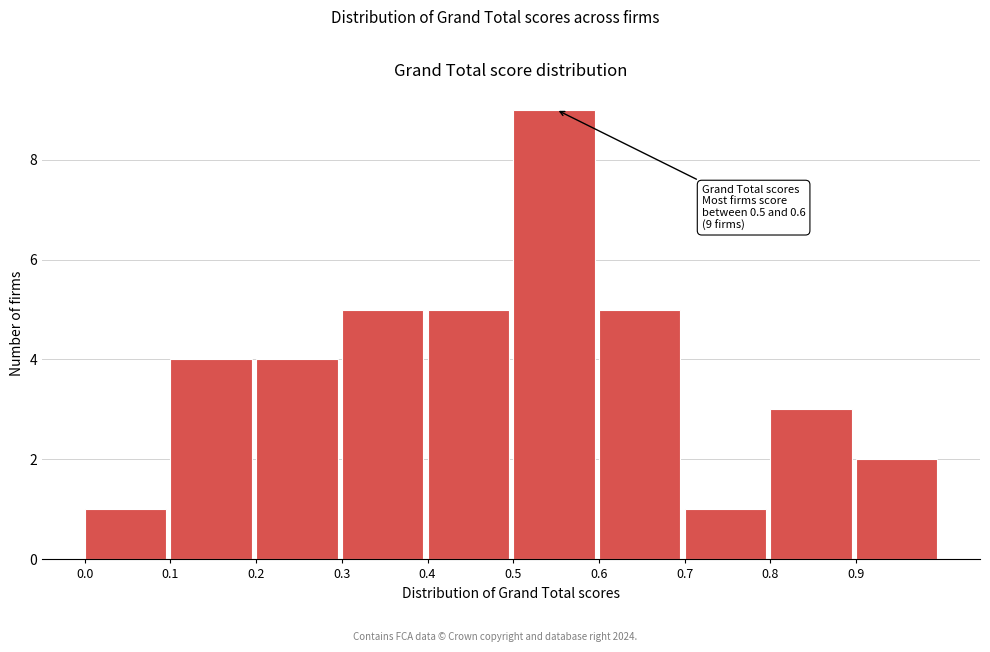

Over which range of the x-axis is the bar tallest?

0.5 to 0.6